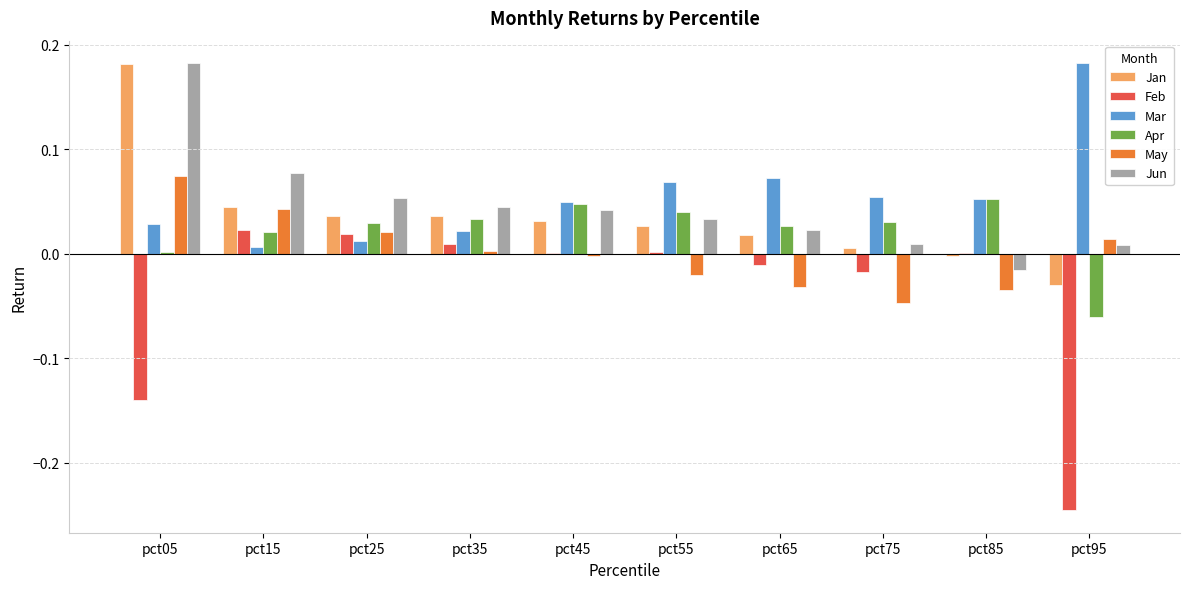

How many positive values does the Apr series have?

9